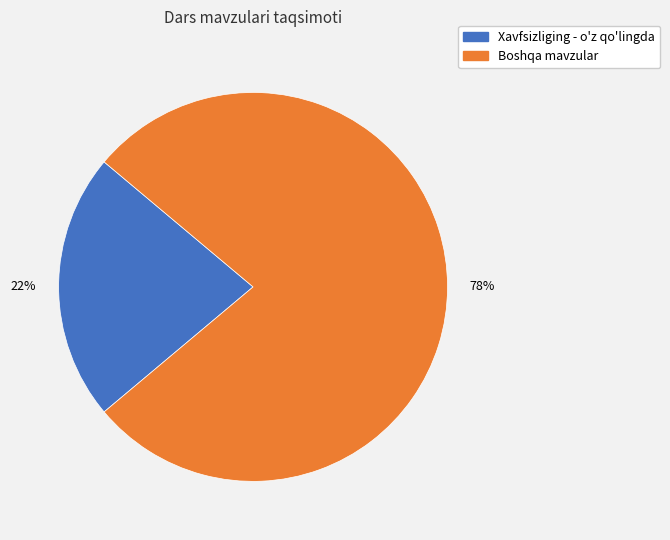

Is there a majority slice in this chart?

Yes